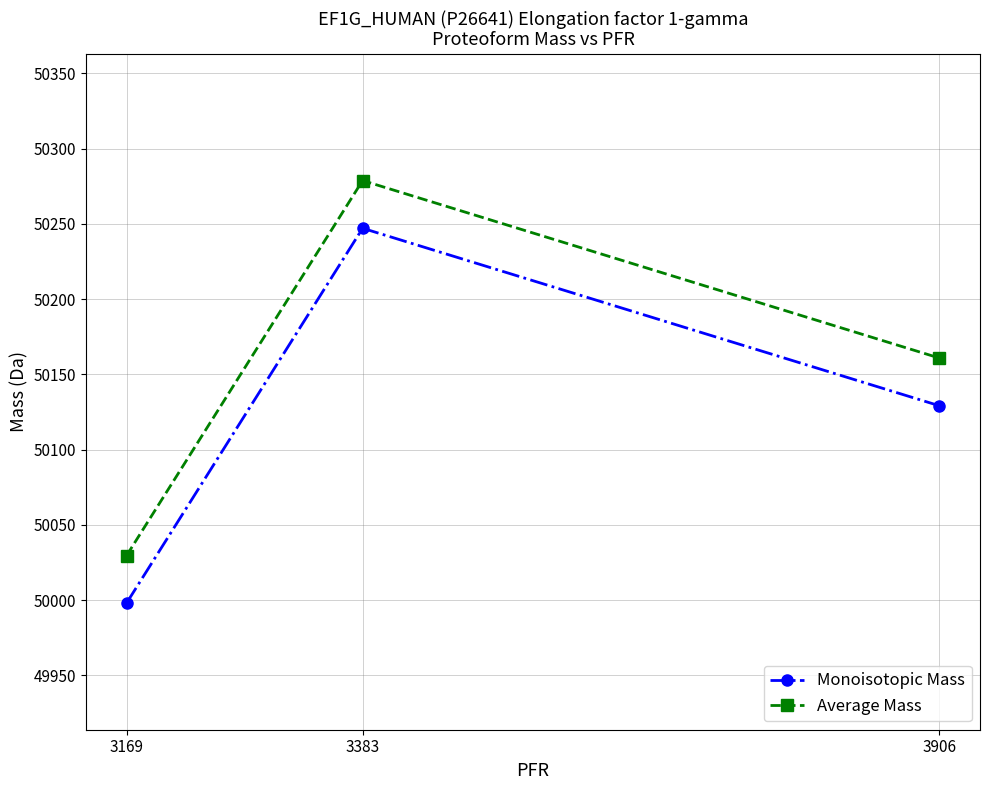

What is the spread (max minus min) of values at 3383?

31.7